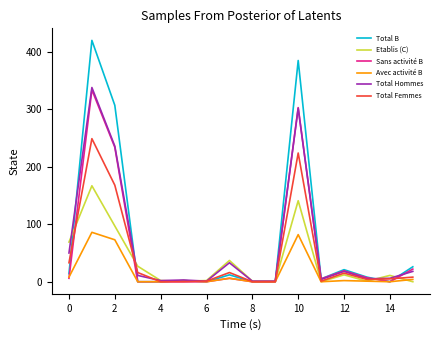

True or false: Avec activité B and Etablis (C) cross at least once.

True